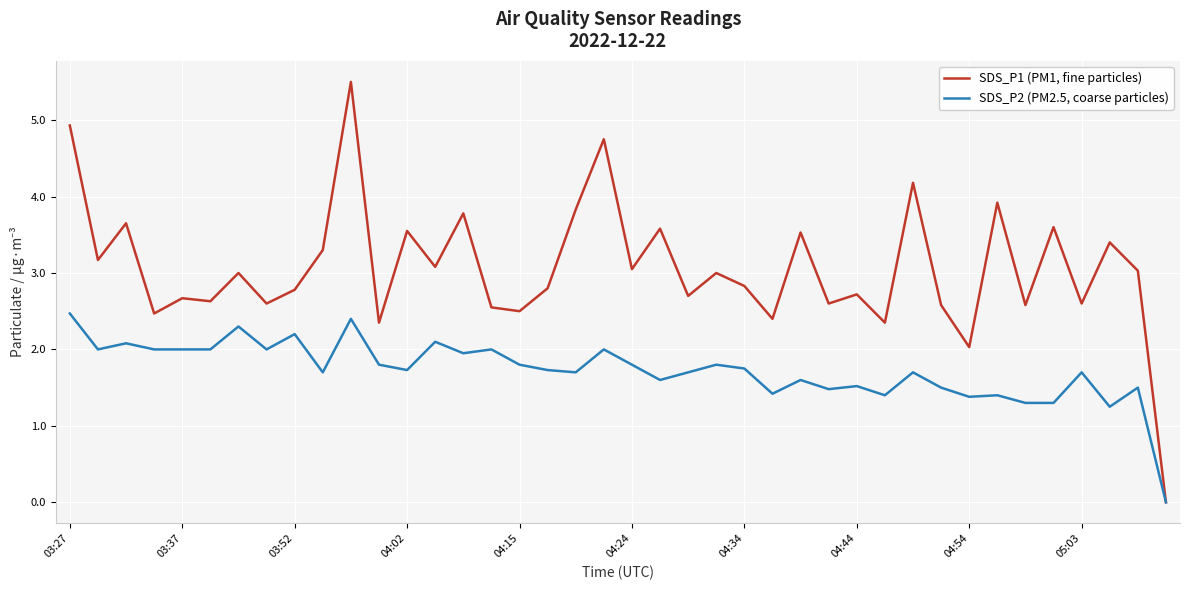

What is the difference between the maximum and second lowest values in the SDS_P1 (PM1, fine particles) series?

3.5